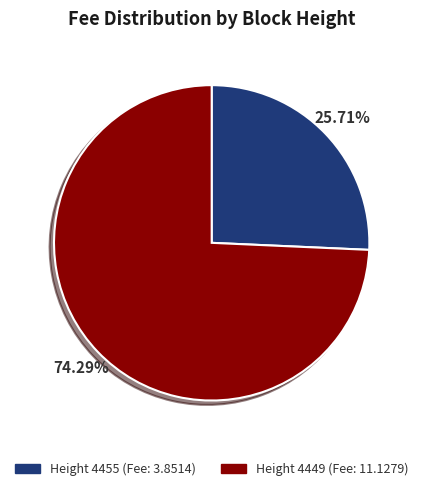

Does any single category account for the majority?

Yes